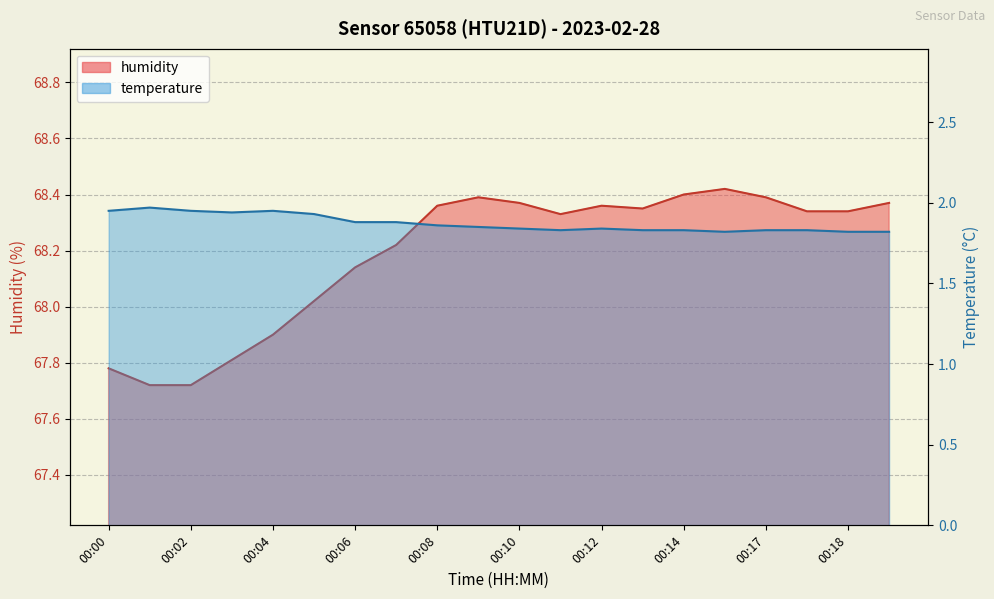

What is the change in value from 00:13 to 00:14?

+0.1